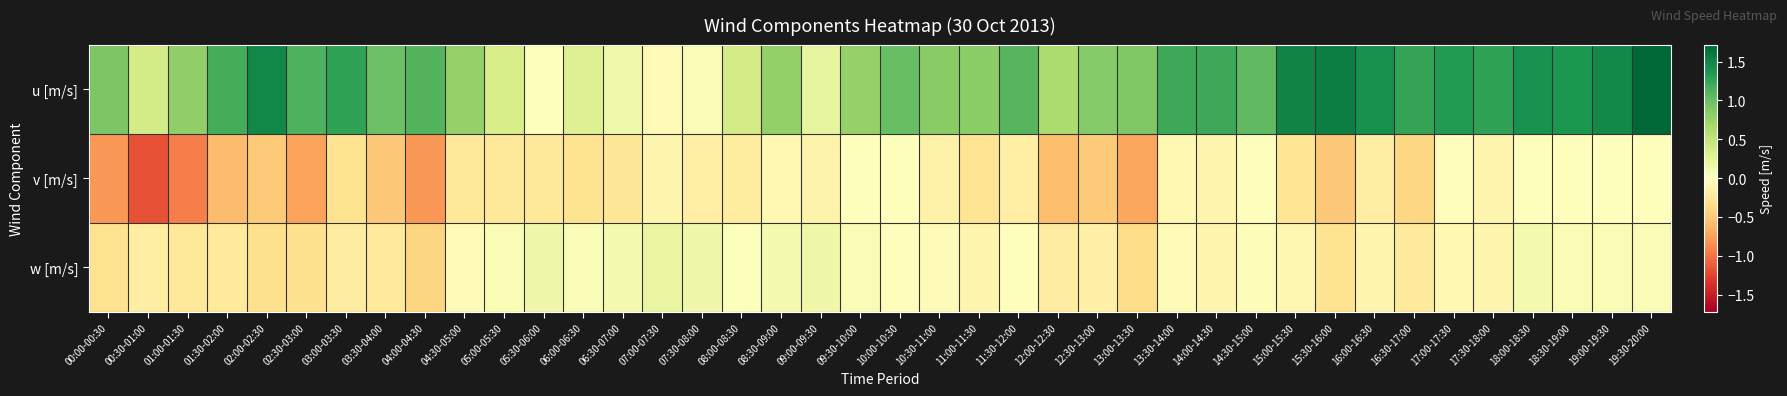

At how many categories does at least one series exceed 0?

40